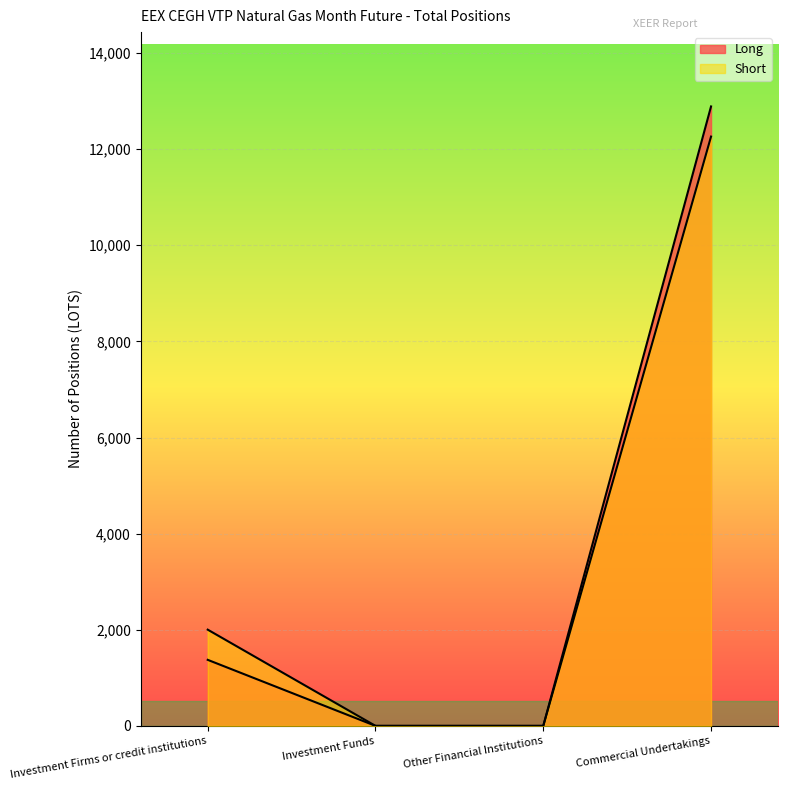

Reading left to right, what are all the values shown in this chart?

Long: Investment Firms or credit institutions=1374	Investment Funds=0	Other Financial Institutions=0	Commercial Undertakings=12889
Short: Investment Firms or credit institutions=2002	Investment Funds=0	Other Financial Institutions=0	Commercial Undertakings=12262